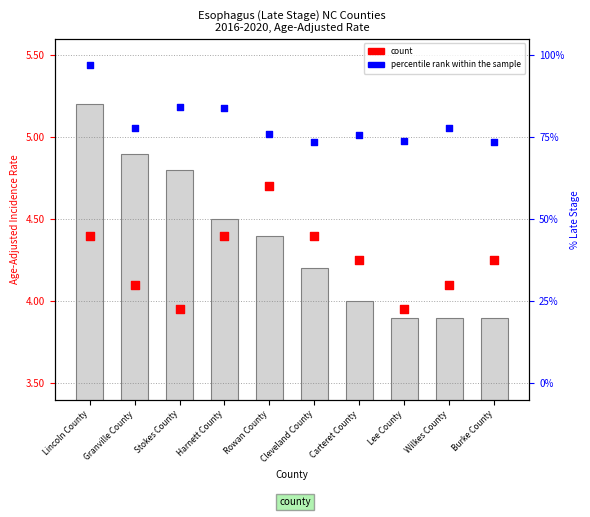

What is the total value across all series at Burke County?

9.2